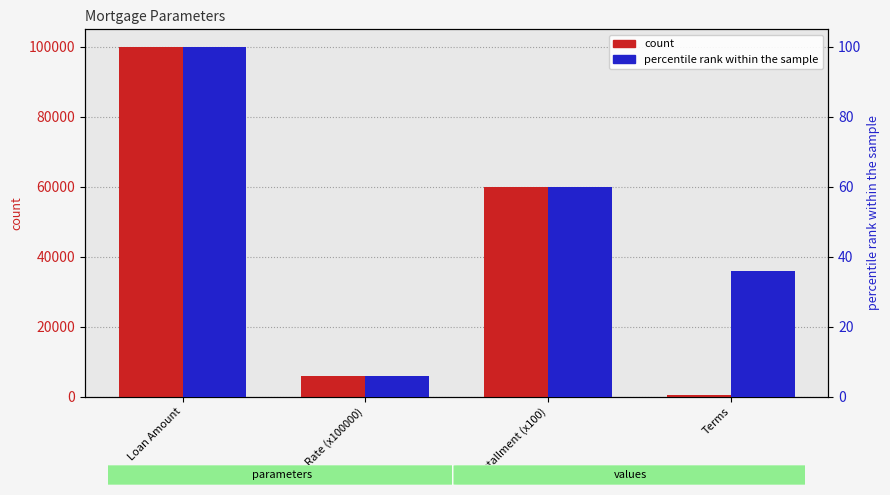

At which category is the sum across all series the highest?

Loan Amount